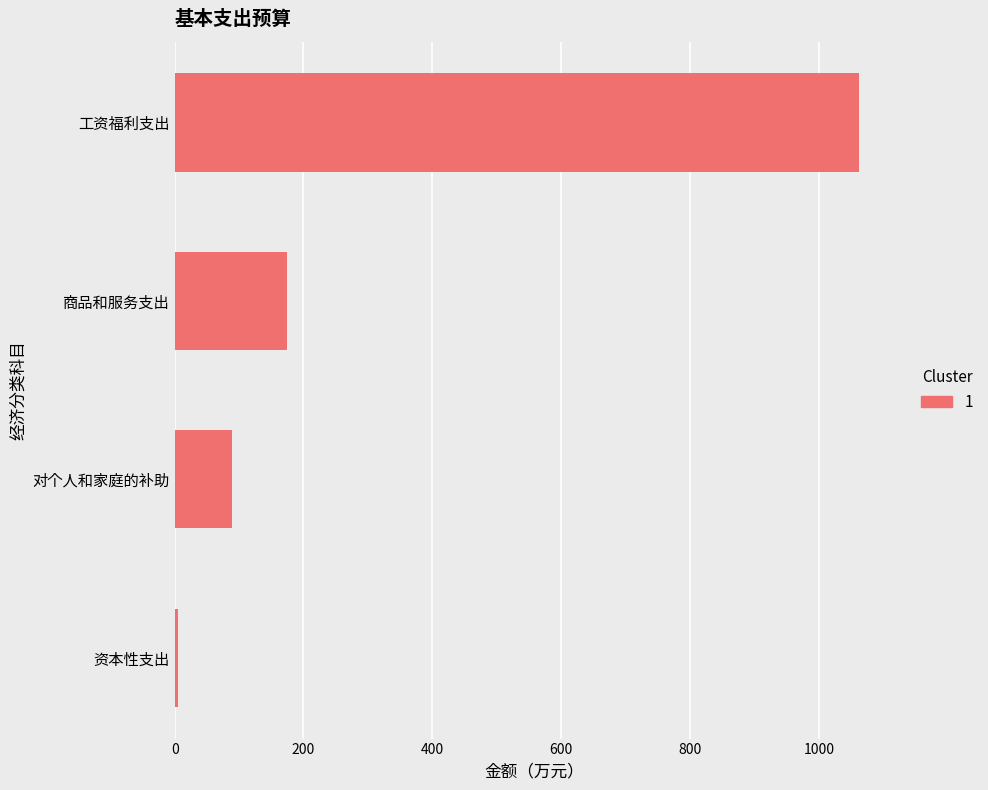

Is it true that the value at 商品和服务支出 is 88.5?

False